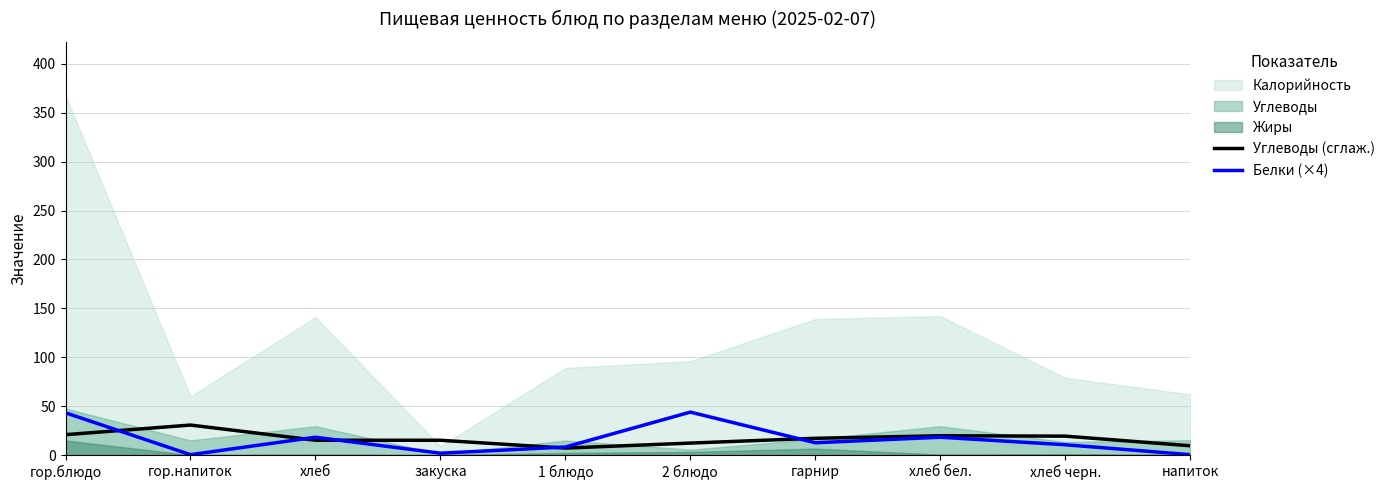

What is the value of the Углеводы (сглаж.) point at the 7th from the left?

17.1